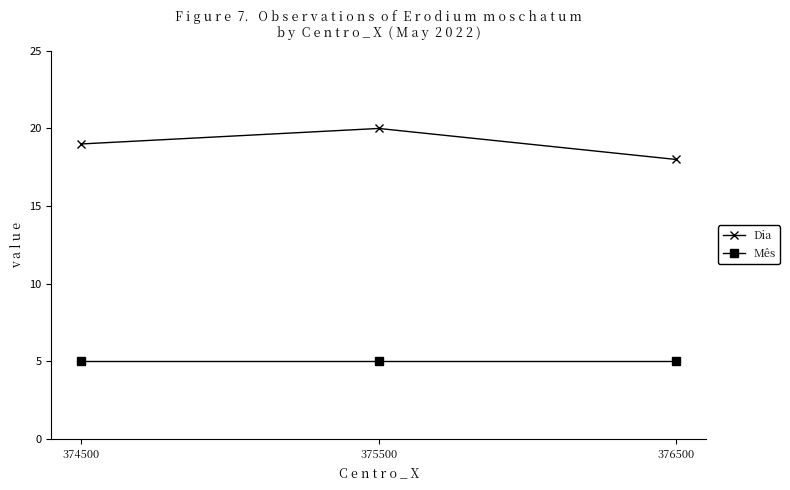

What is the spread (max minus min) of values at 374500?

14